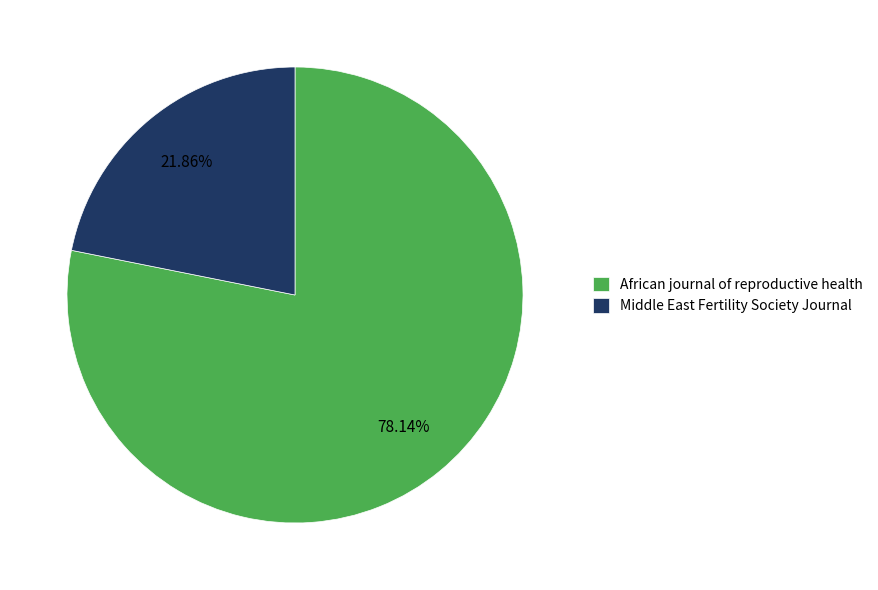

True or false: Middle East Fertility Society Journal accounts for 22% of the total.

True